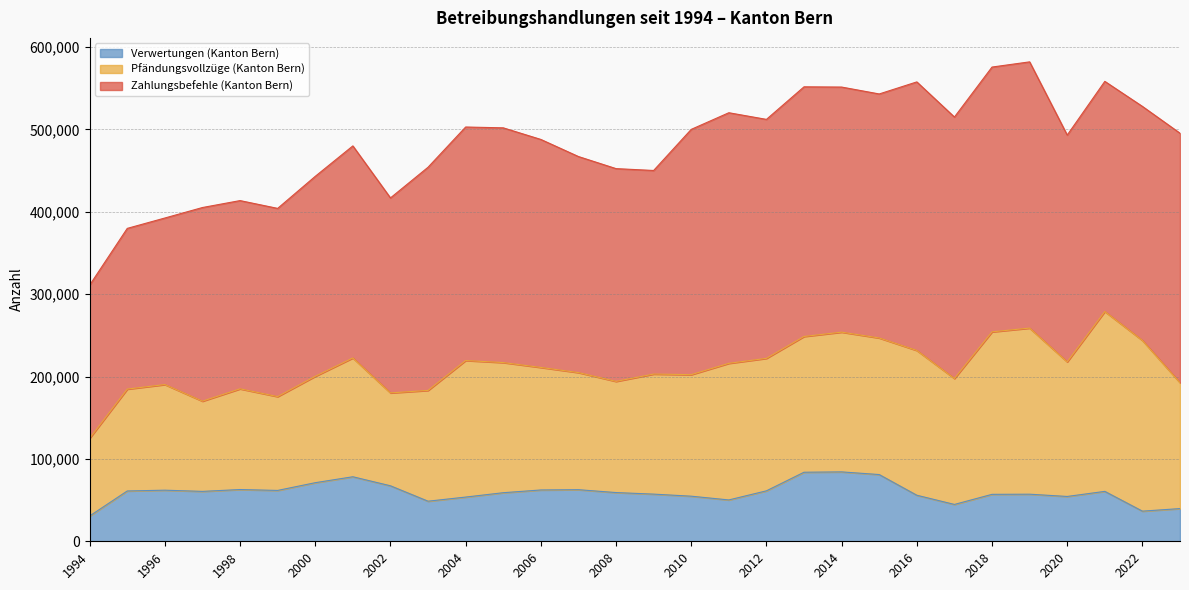

True or false: Verwertungen (Kanton Bern) and Zahlungsbefehle (Kanton Bern) cross at least once.

False